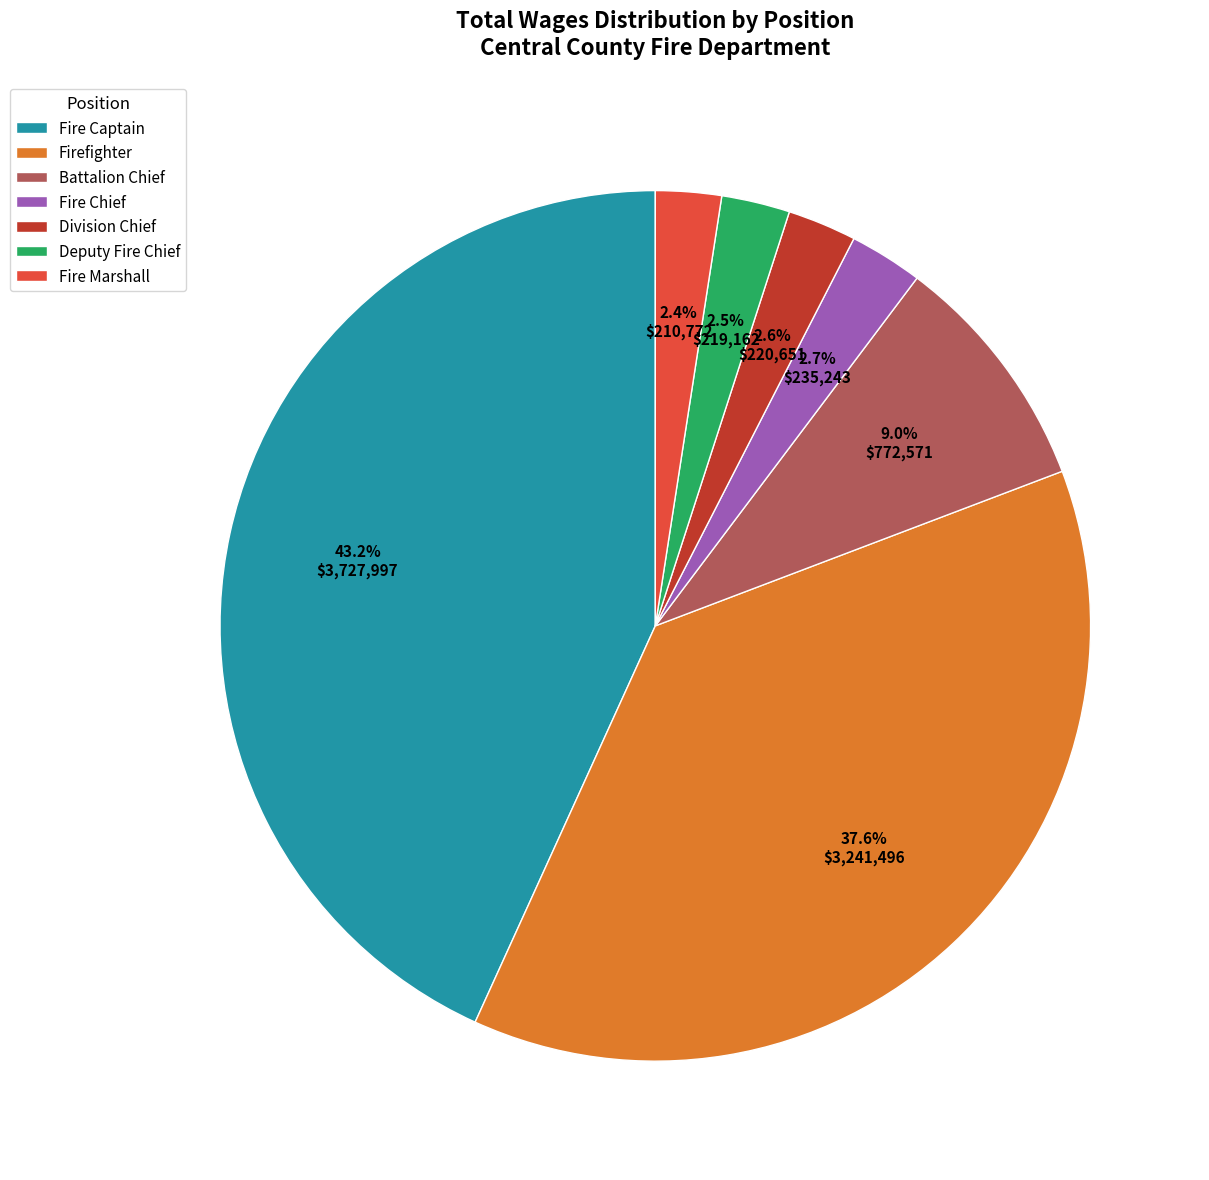

Does Fire Chief represent more than half of the total?

No